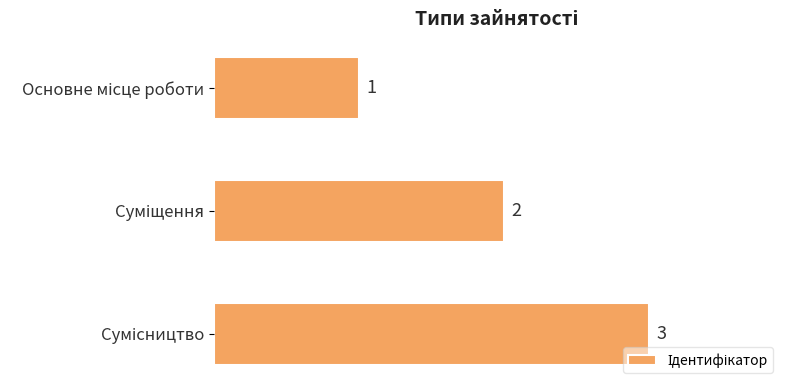

Count the values in the range 1 to 3.

3